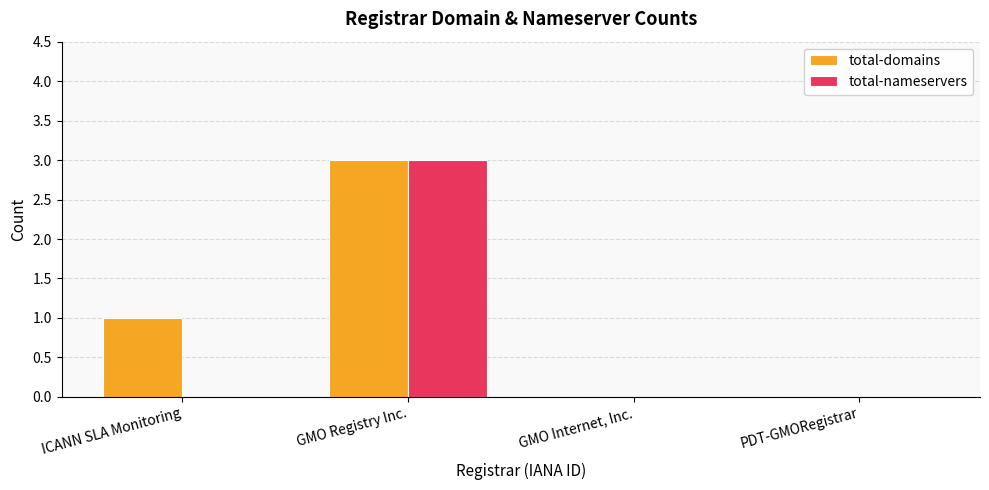

Is the value of total-nameservers at PDT-GMORegistrar greater than the value of total-domains at ICANN SLA Monitoring?

No